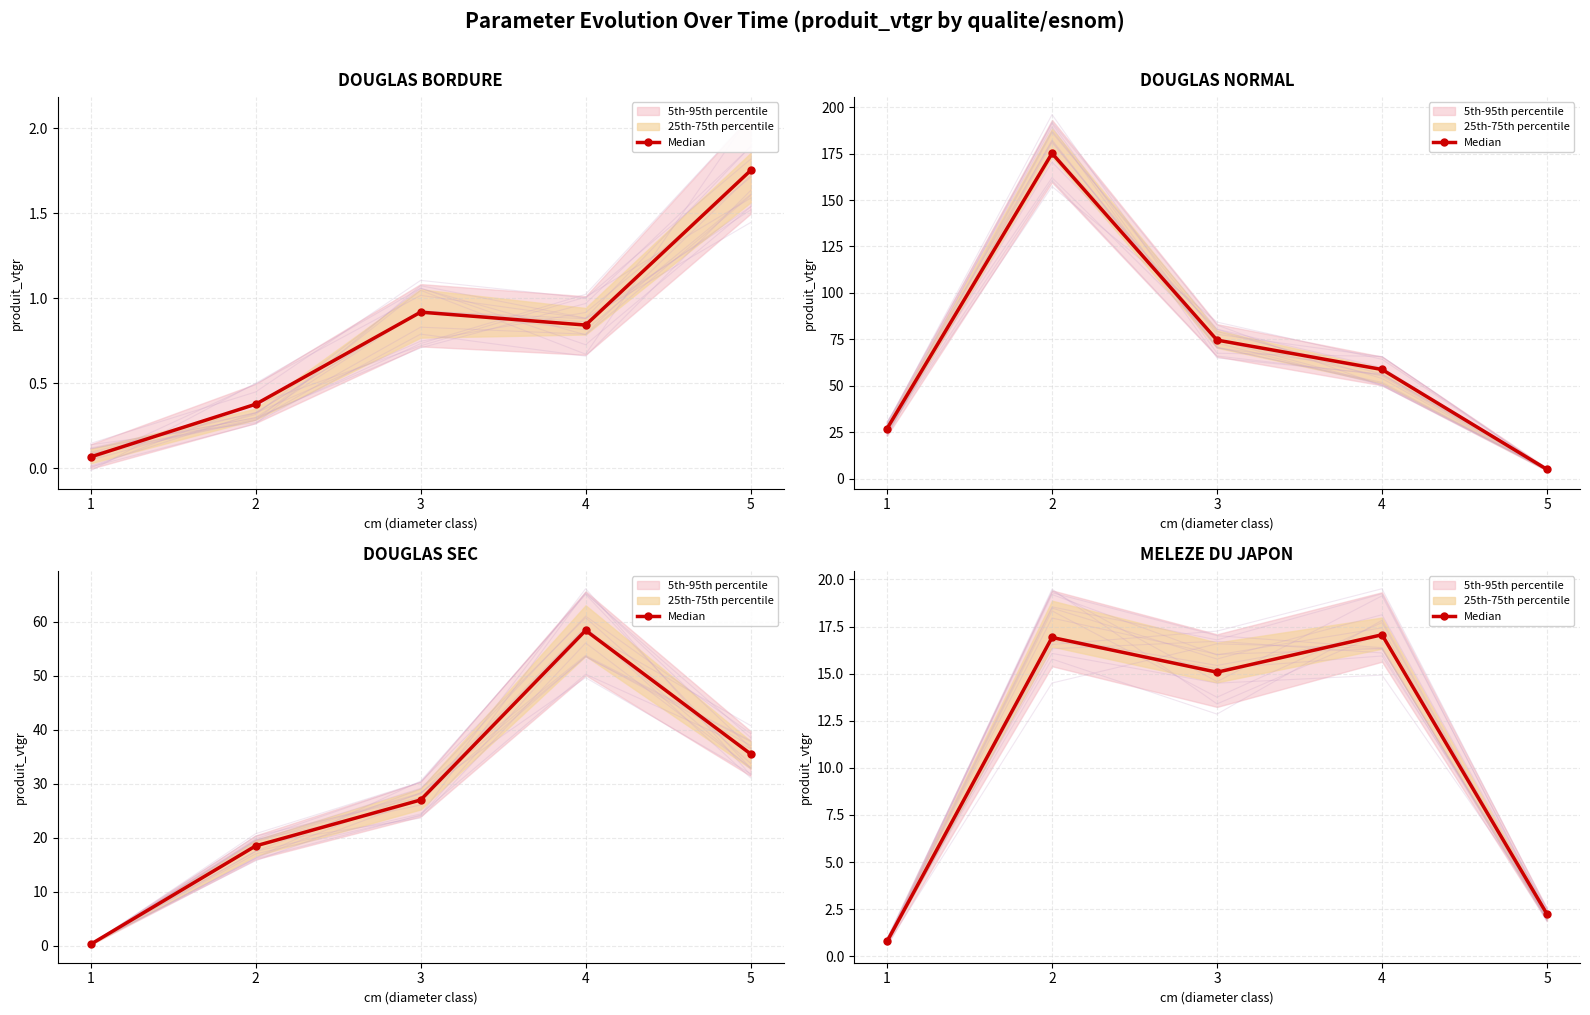

What is the value of the 1st point from the left?

0.8